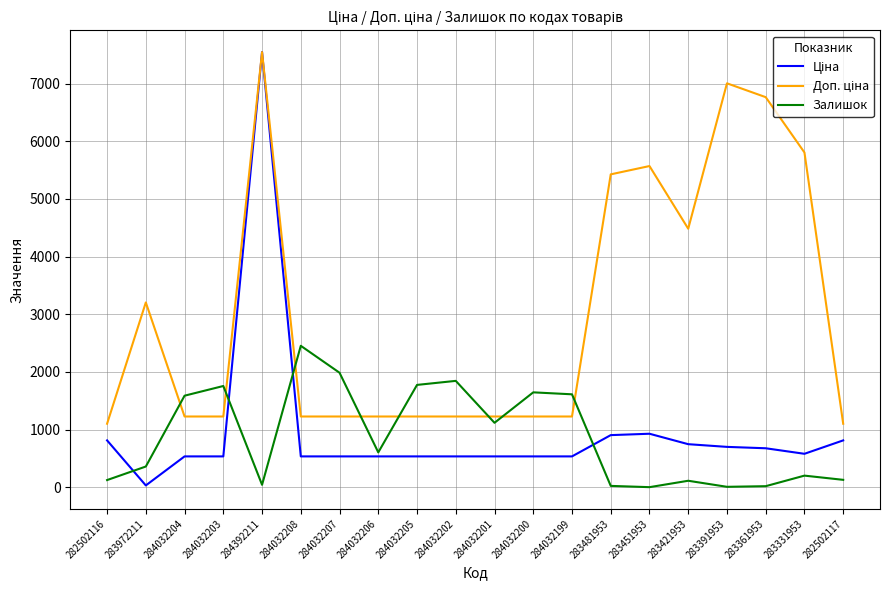

At which category is the sum across all series the highest?

284392211